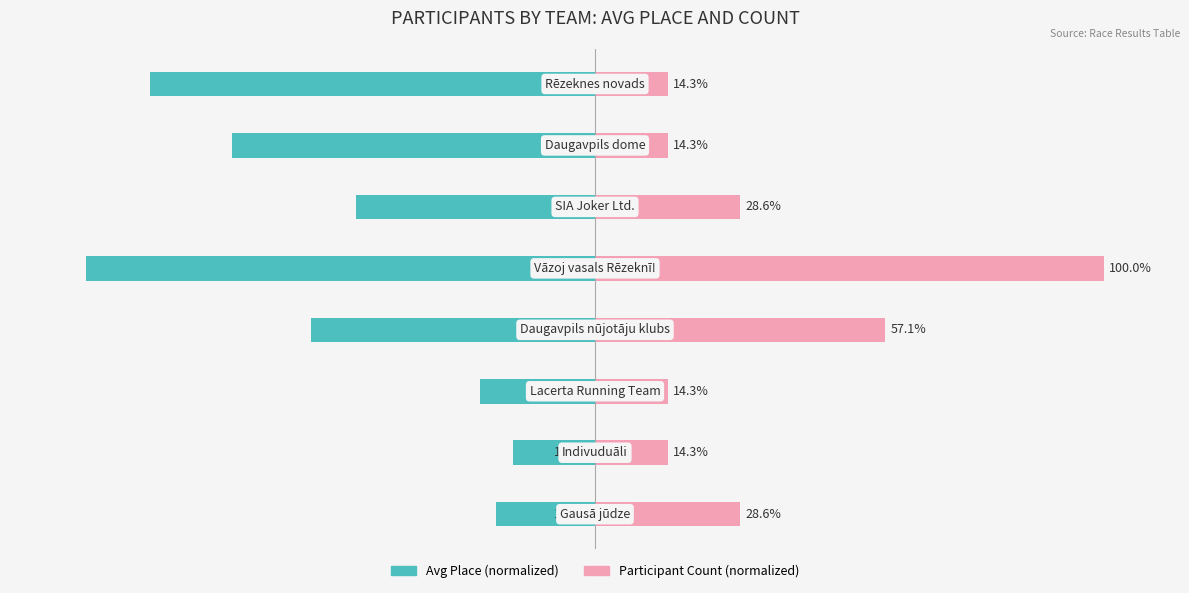

The value of Avg Place (normalized) at 7 is -87.5. True or false?

True